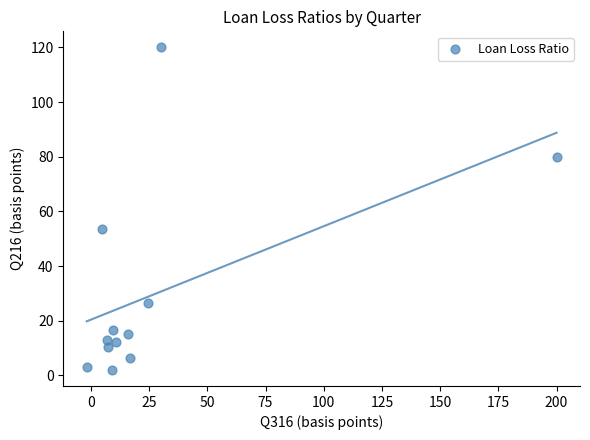

What is the range of X values (max minus min)?

201.8